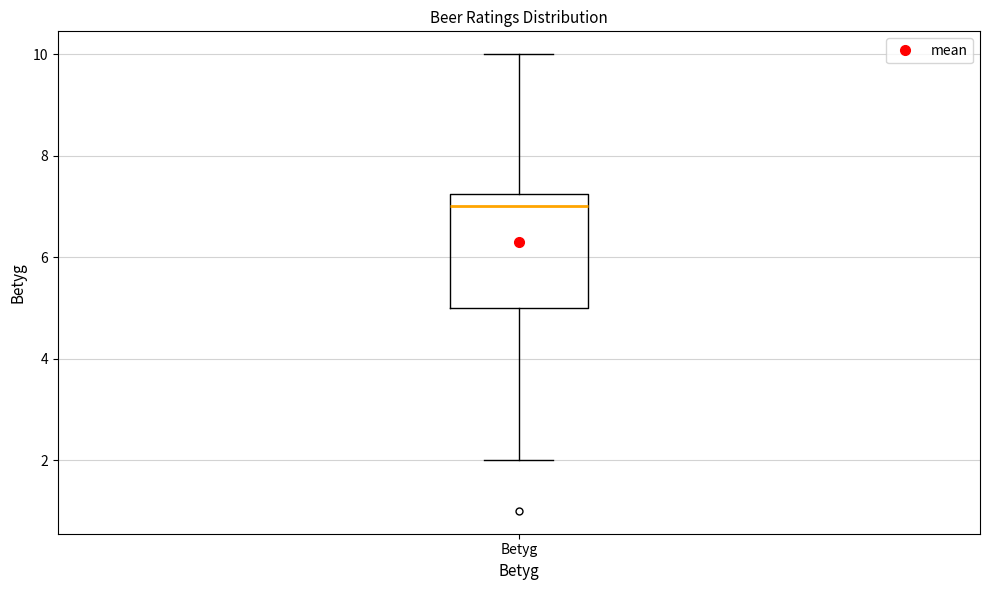

Transcribe this box plot: give where the median line is, the range the box spans, and where the two whiskers end, as read against the y-axis. The values are not printed on the chart, so give them approximately, as read against the axis.

median 7.0, box 5.0 to 7.2, whiskers 2.0 to 10.0